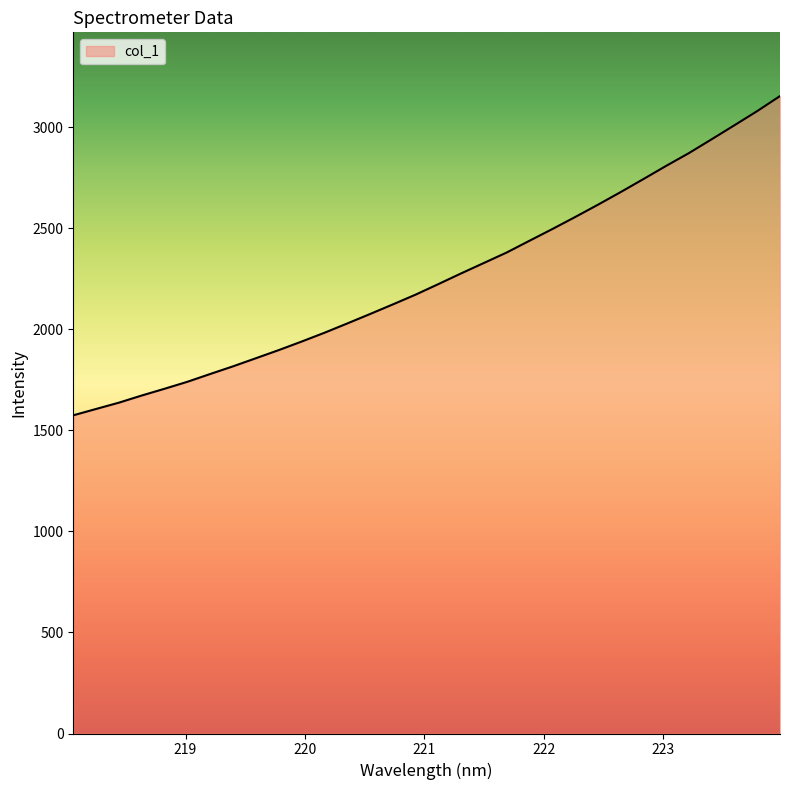

What is the difference between the second highest and minimum values?

1505.6